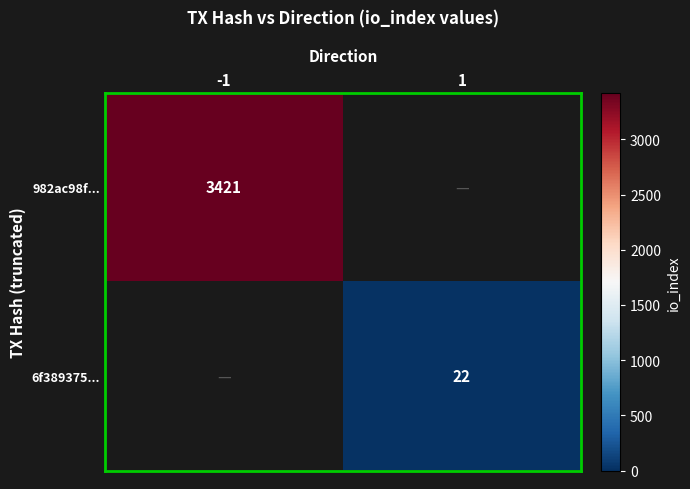

Which category has the highest value across all series?

-1